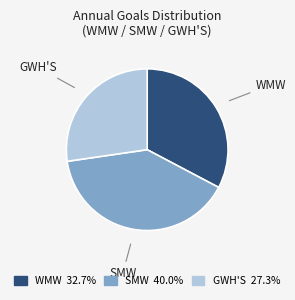

Is GWH'S the majority of the pie?

No